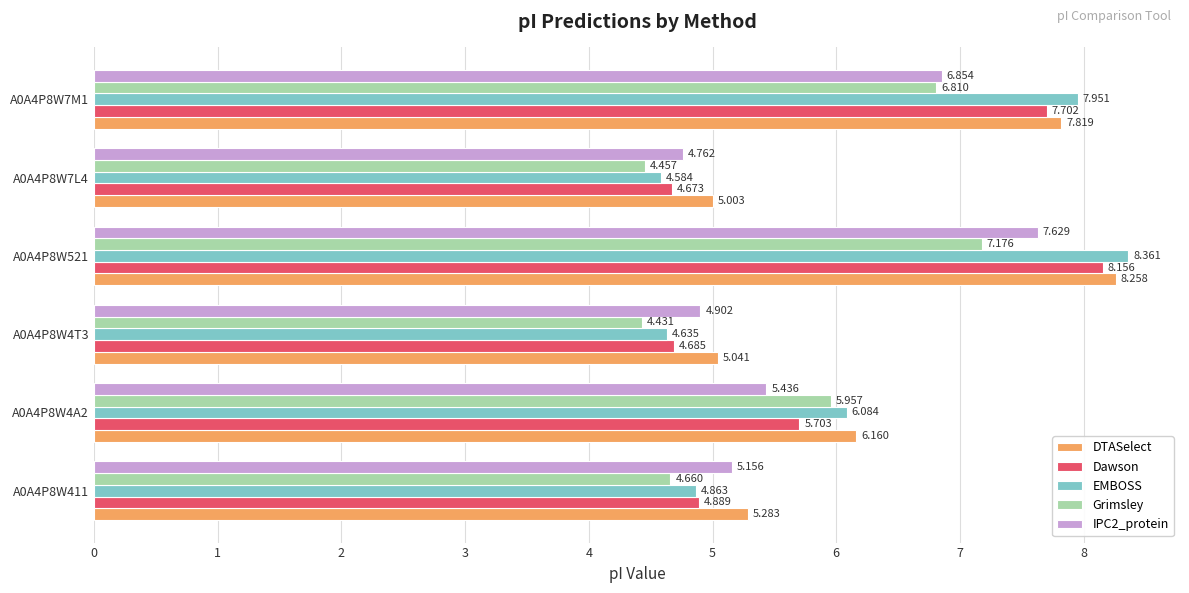

At how many categories does at least one series exceed 6?

3